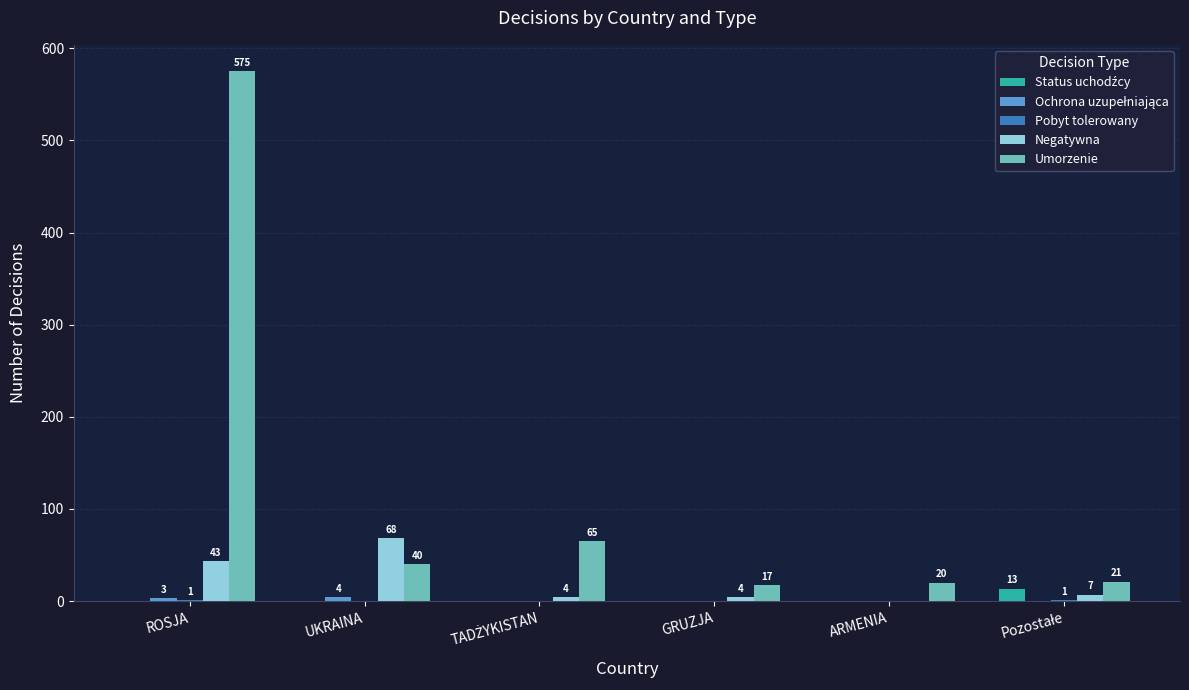

Between UKRAINA and ARMENIA, which series saw the biggest shift?

Negatywna